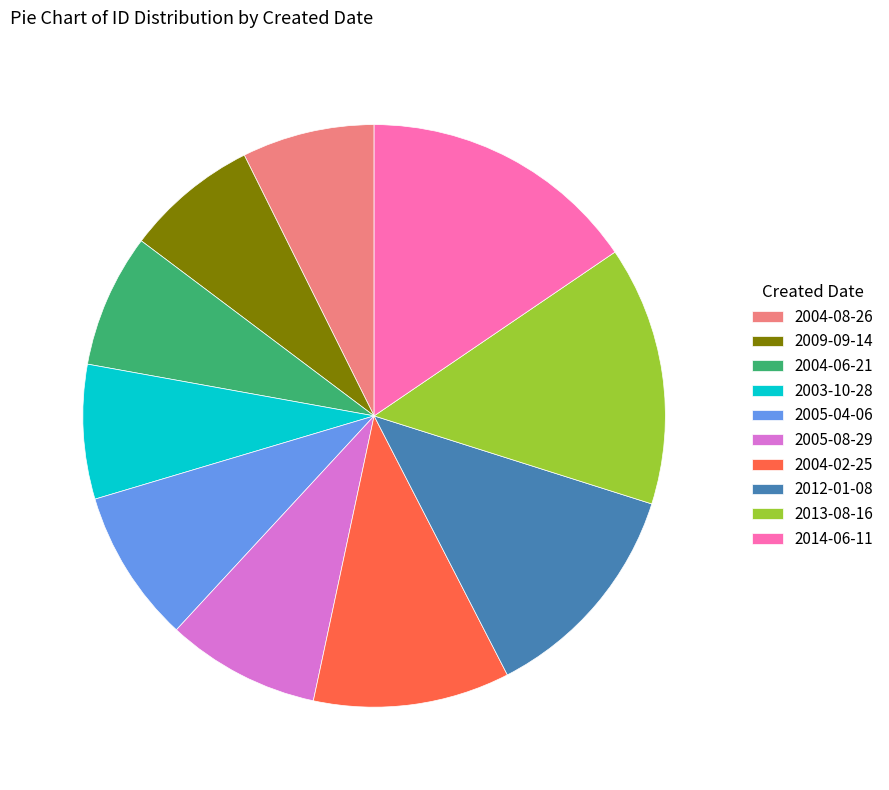

Is it true that 2013-08-16 is 6% of the pie?

False